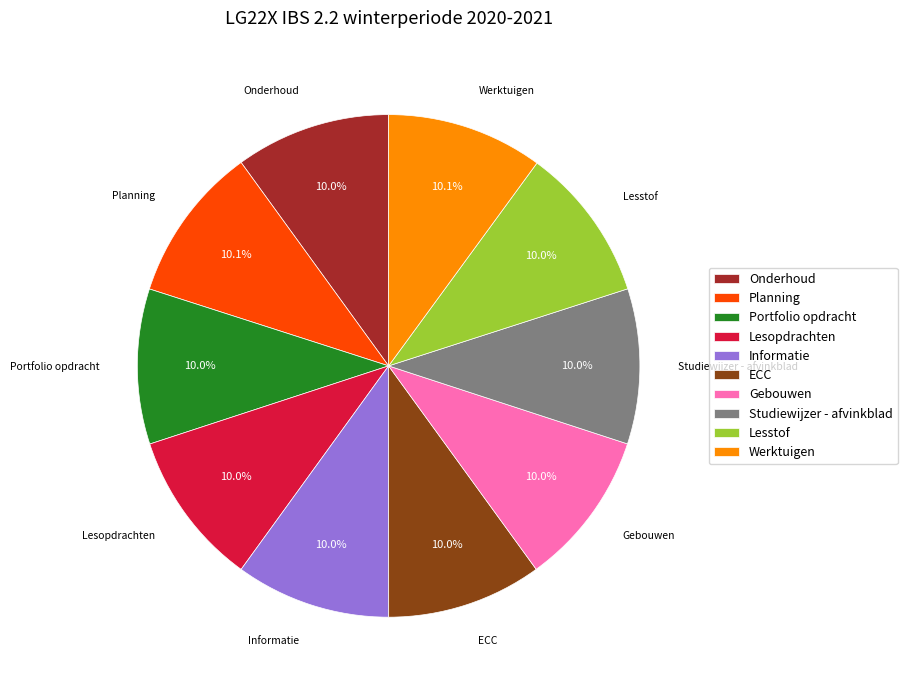

What percentage is the Planning slice, to the nearest percent?

10%